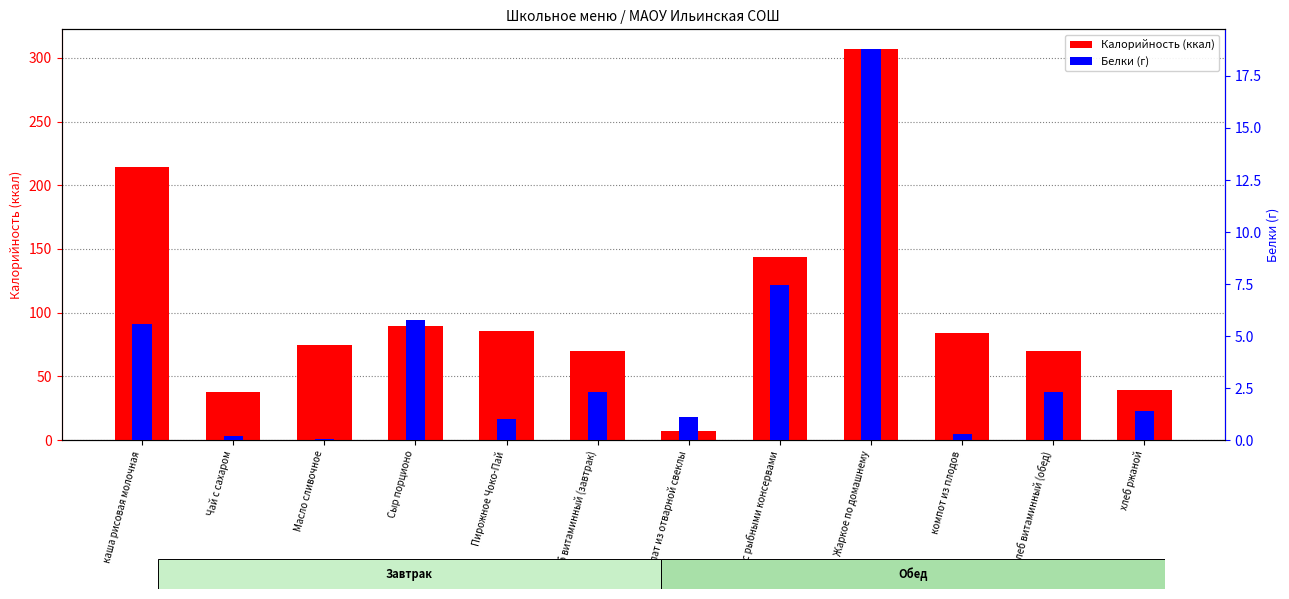

What is the spread (max minus min) of values at хлеб ржаной?

37.6